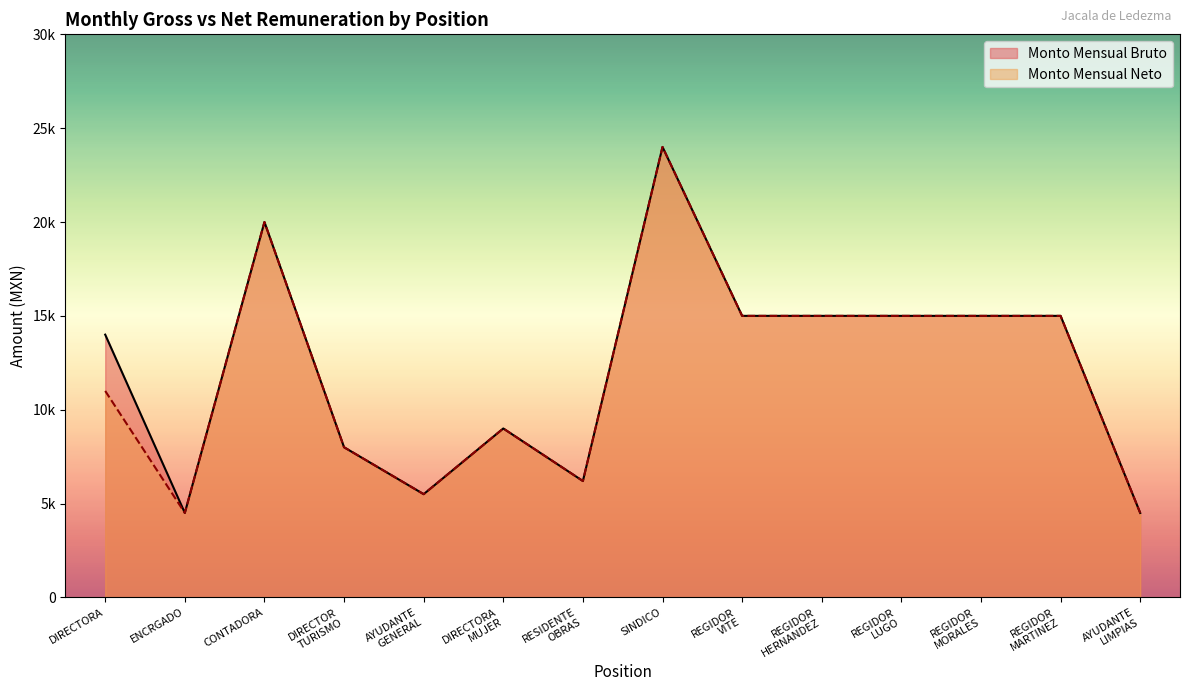

Rank the categories by Monto Mensual Neto value from lowest to highest.

ENCRGADO, AYUDANTE
LIMPIAS, AYUDANTE
GENERAL, RESIDENTE
OBRAS, DIRECTOR
TURISMO, DIRECTORA
MUJER, DIRECTORA, REGIDOR
VITE, REGIDOR
HERNANDEZ, REGIDOR
LUGO, REGIDOR
MORALES, REGIDOR
MARTINEZ, CONTADORA, SINDICO